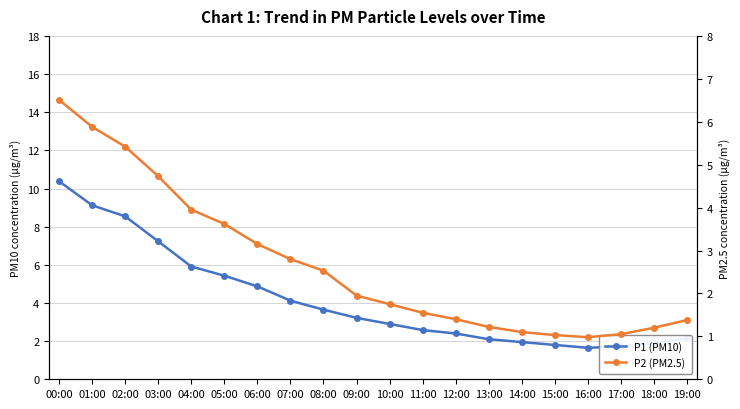

Rank the series by their maximum value, from lowest to highest.

P2 (PM2.5), P1 (PM10)